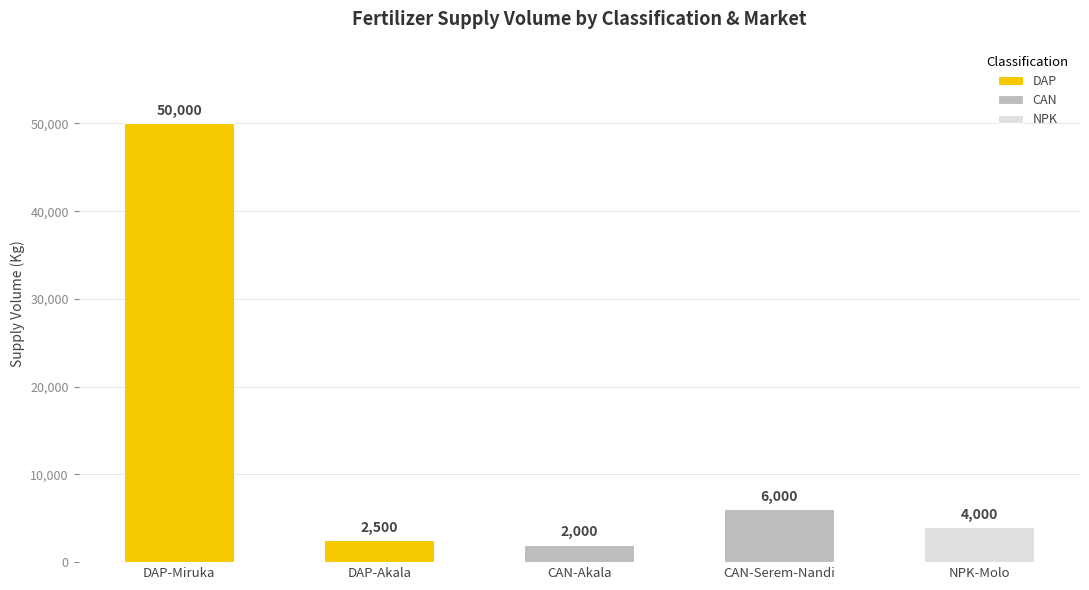

What is the minimum value shown in the chart?

2000